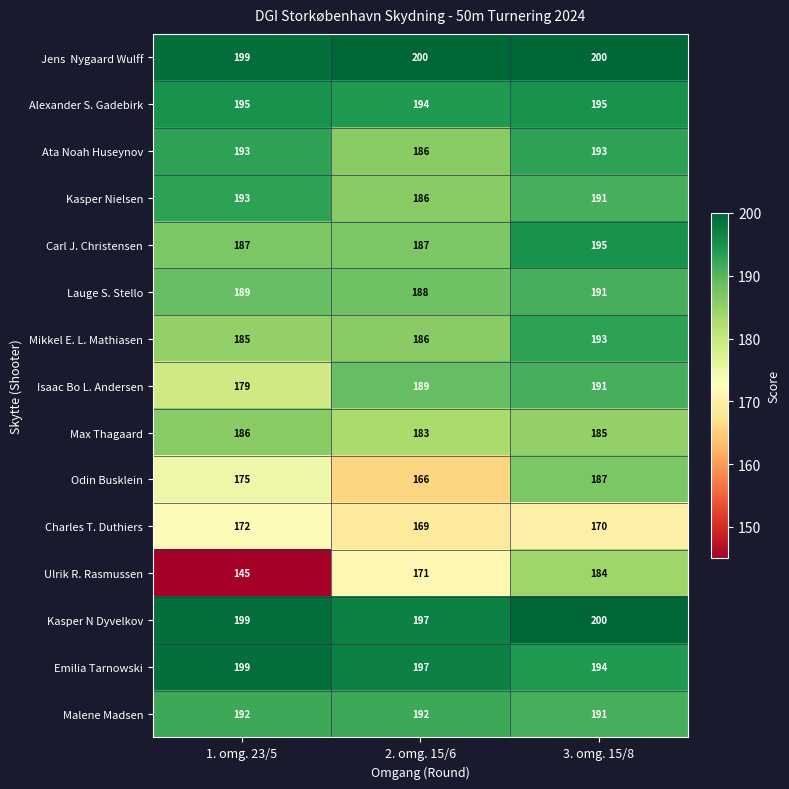

How many values in the Malene Madsen series are below 192?

1